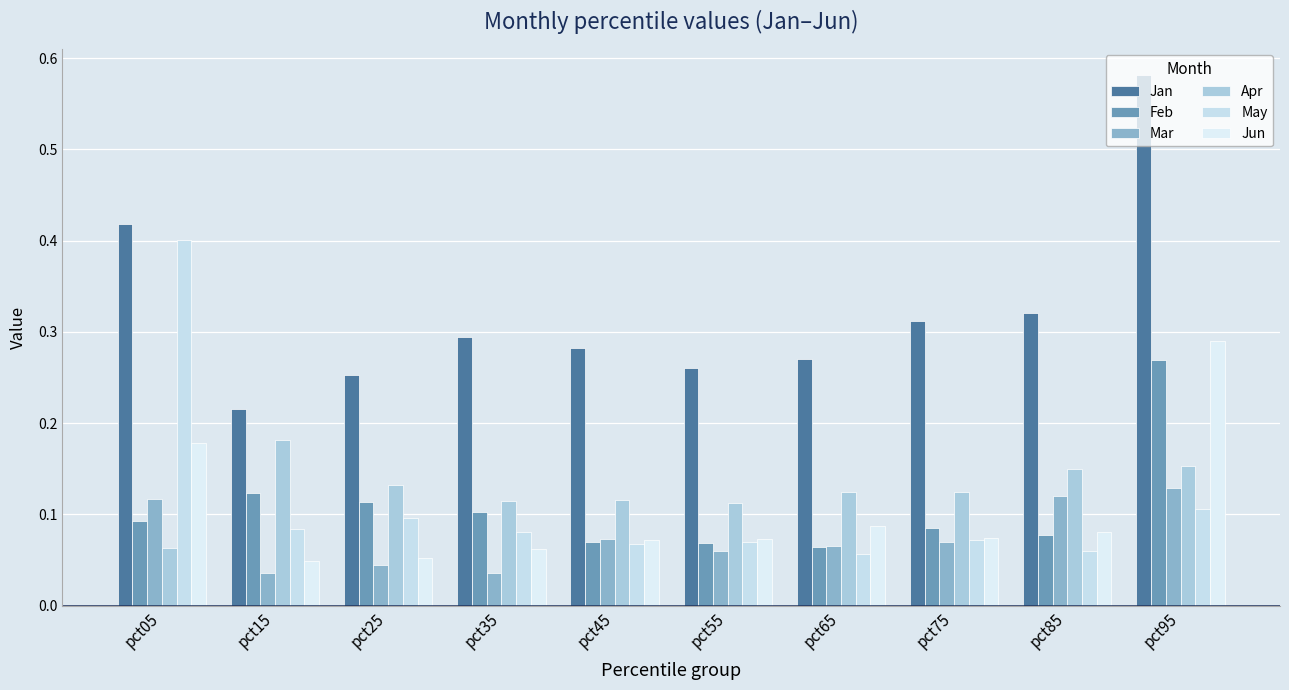

How many bars are there in each group?

6